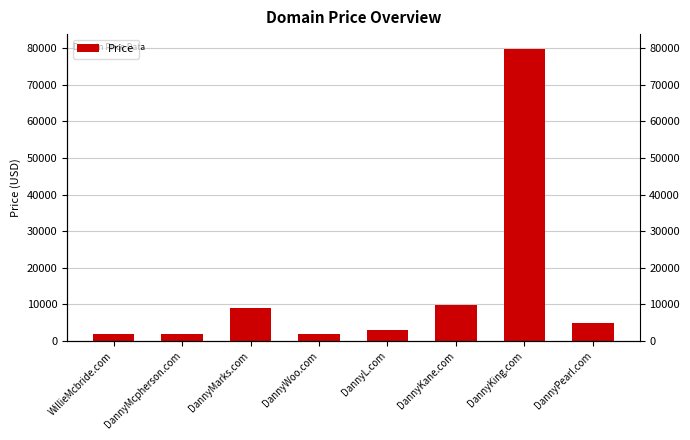

What is the greatest value displayed?

79888